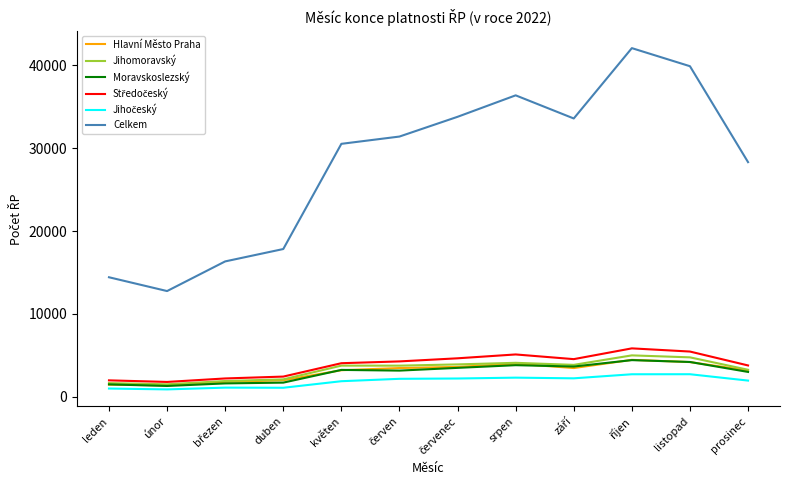

Does the chart display data point markers on the line(s)?

No